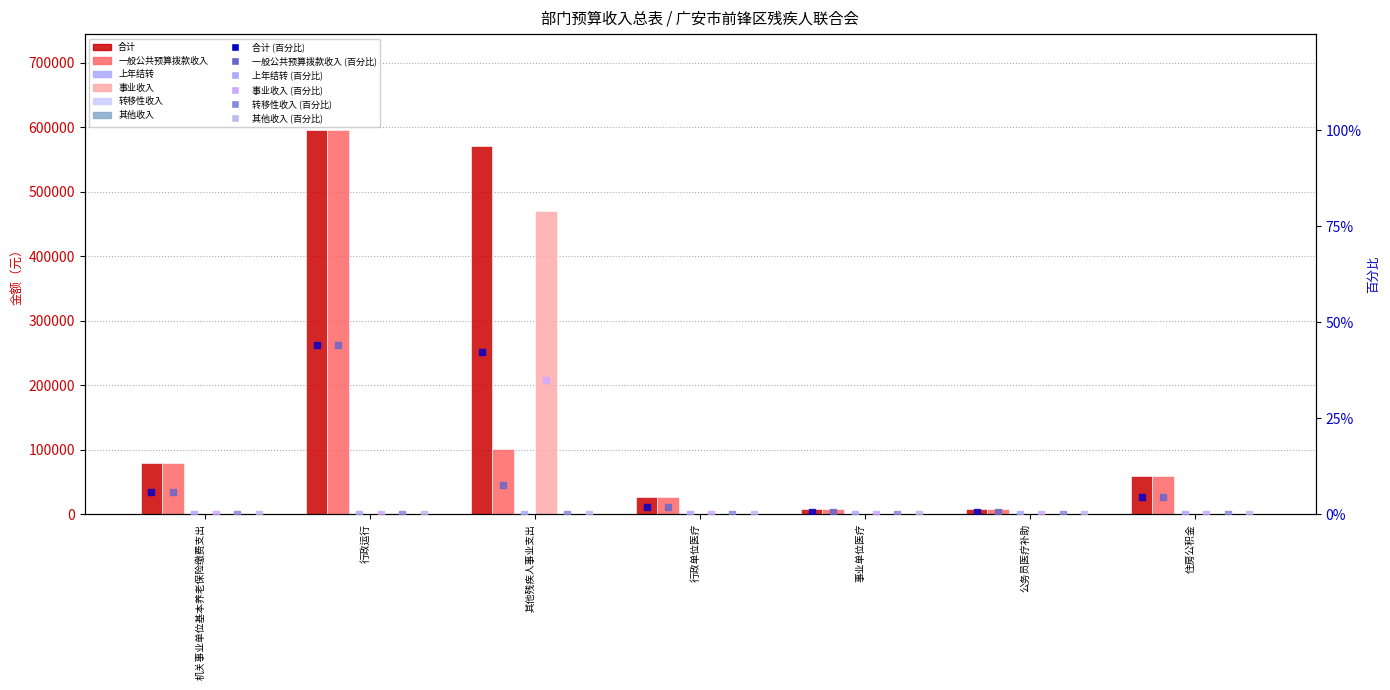

At how many categories does at least one series exceed 309393?

2